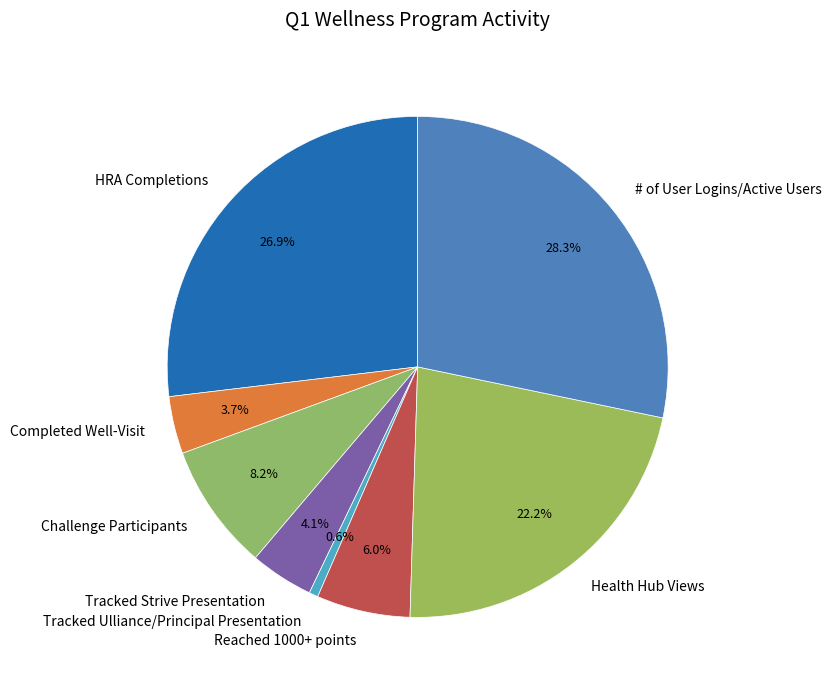

What is the ratio of the value at Challenge Participants to the value at HRA Completions?

0.3